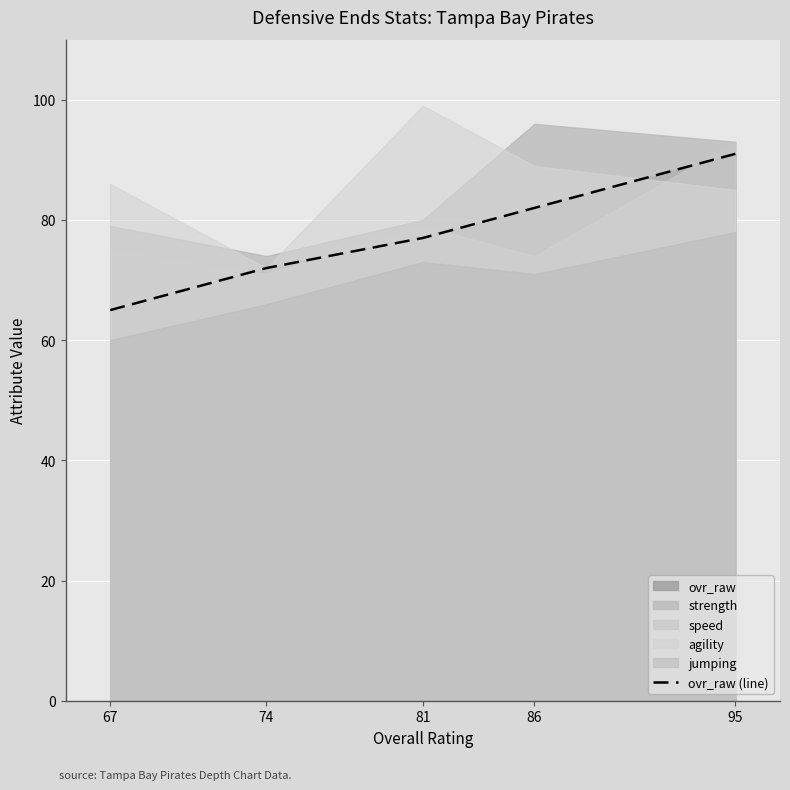

How many data points are less than 77?

2